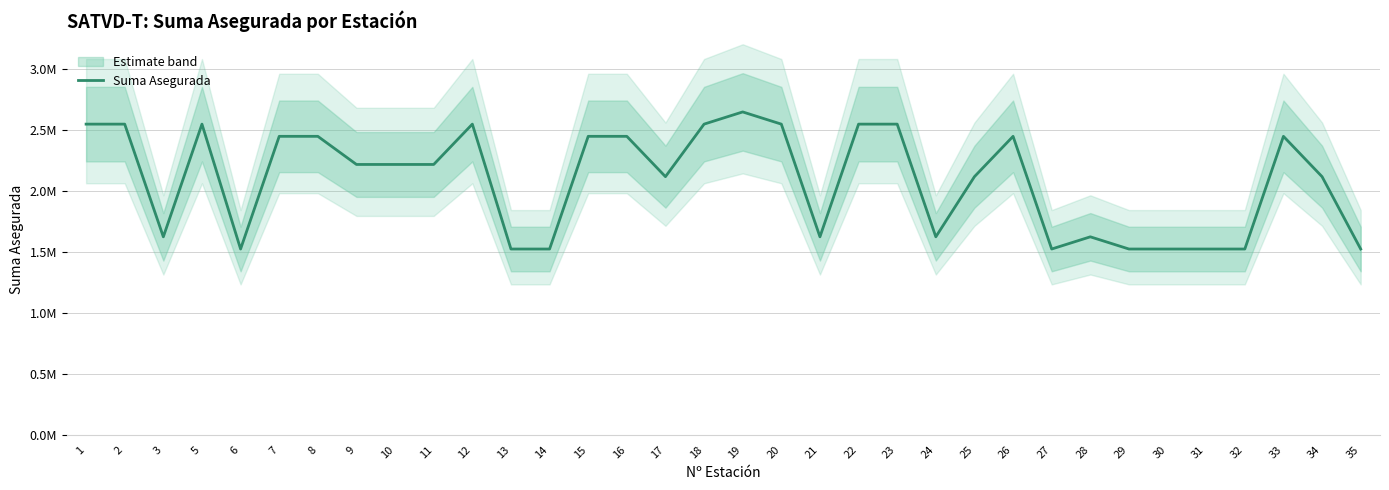

How many values are below 2215676?

16